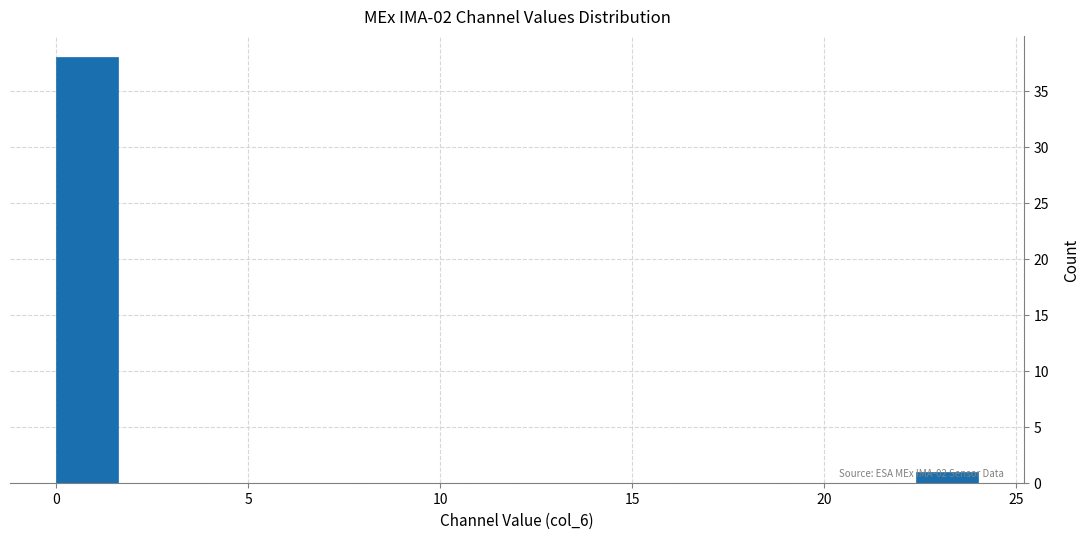

Read against the x-axis, roughly where is the centre of the tallest bar?

1.0